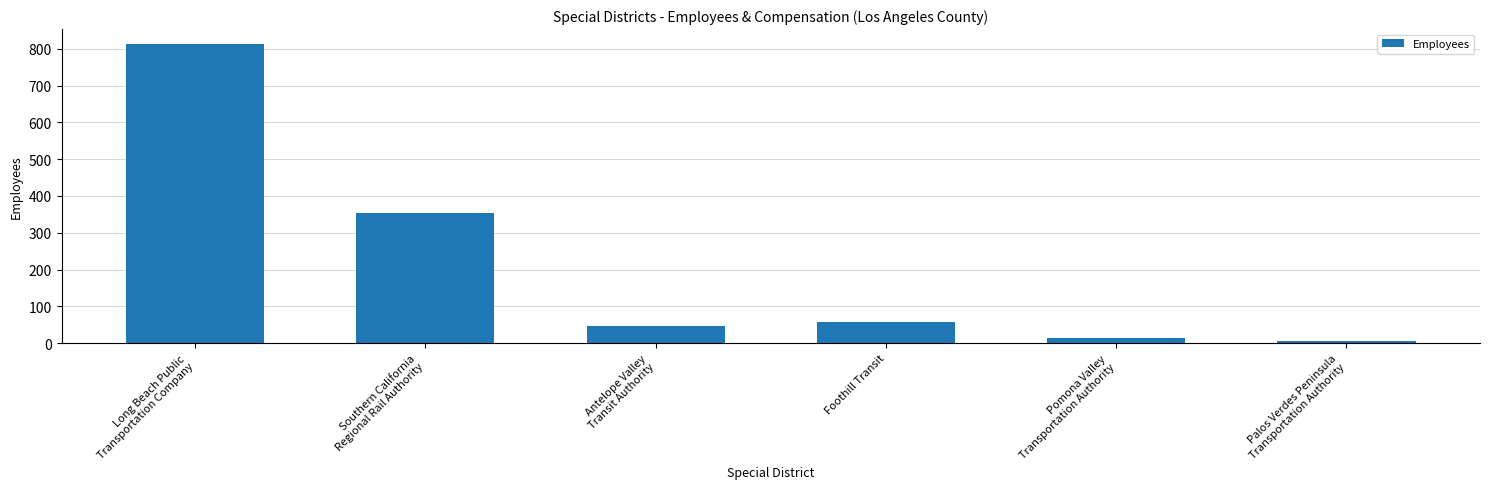

Rank the categories by value from highest to lowest.

Long Beach Public
Transportation Company, Southern California
Regional Rail Authority, Foothill Transit, Antelope Valley
Transit Authority, Pomona Valley
Transportation Authority, Palos Verdes Peninsula
Transportation Authority